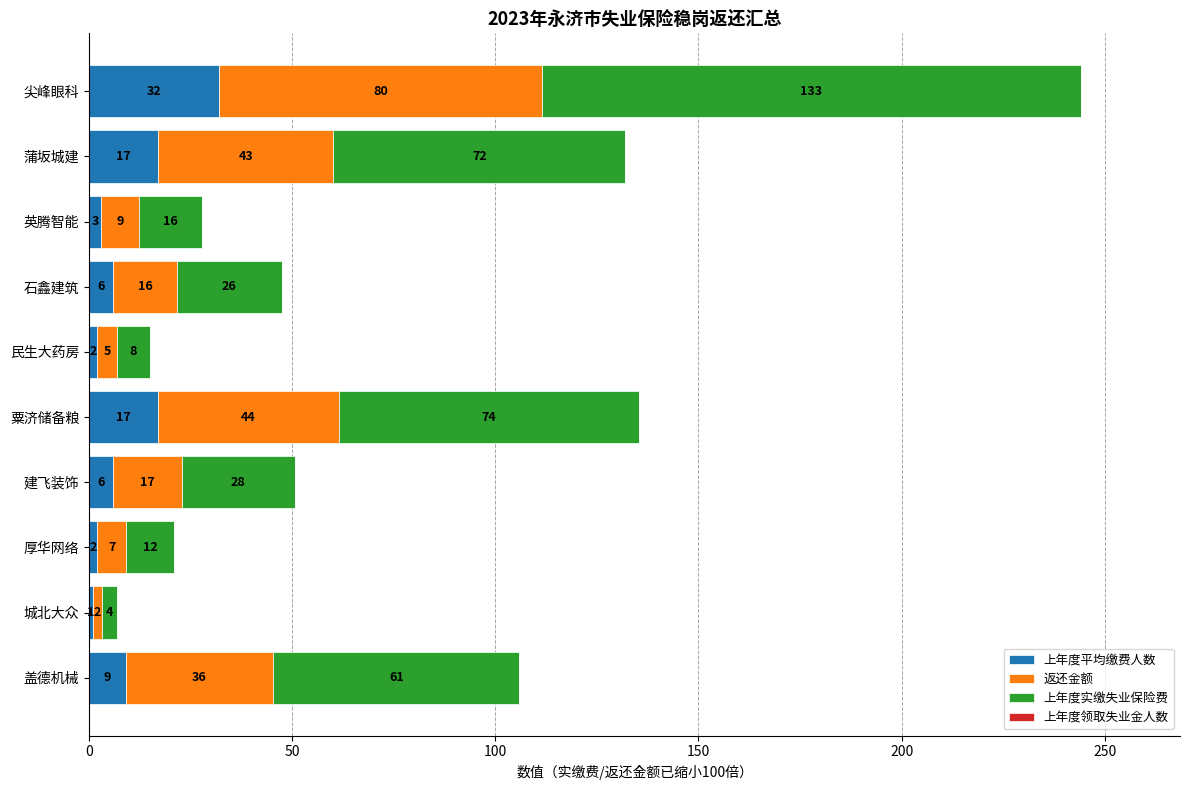

What is the difference between the maximum and second lowest values in the 上年度平均缴费人数 series?

30.0